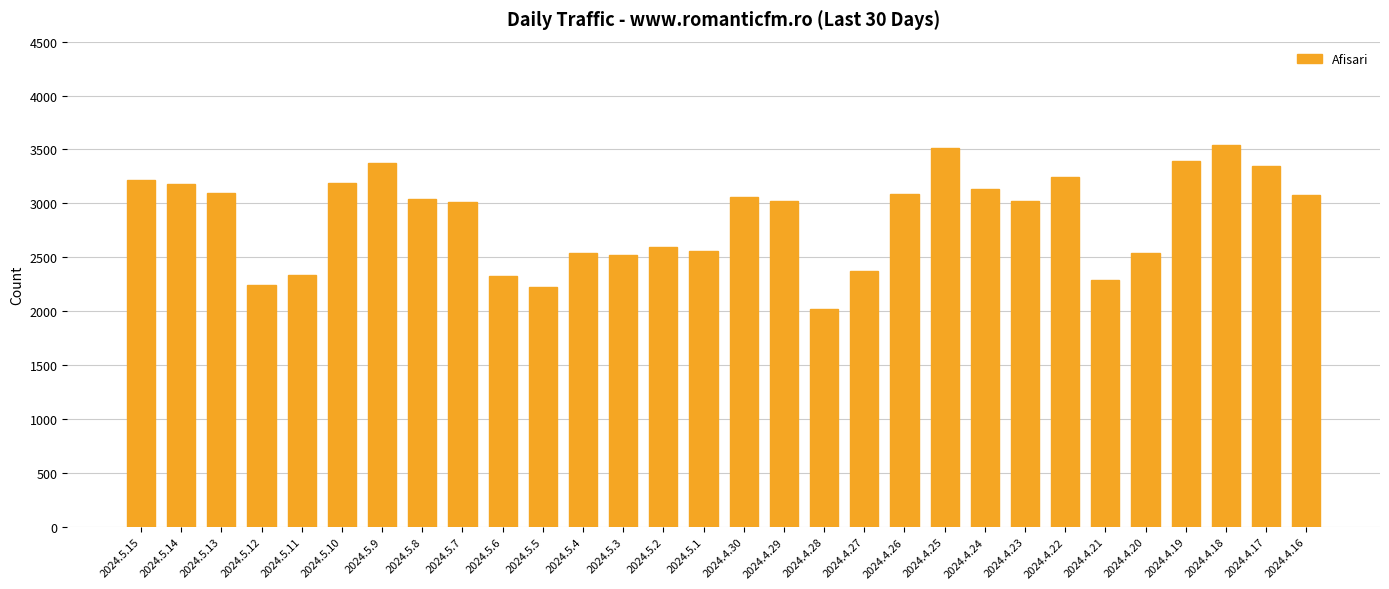

What is the change in value from 2024.5.13 to 2024.5.11?

-757